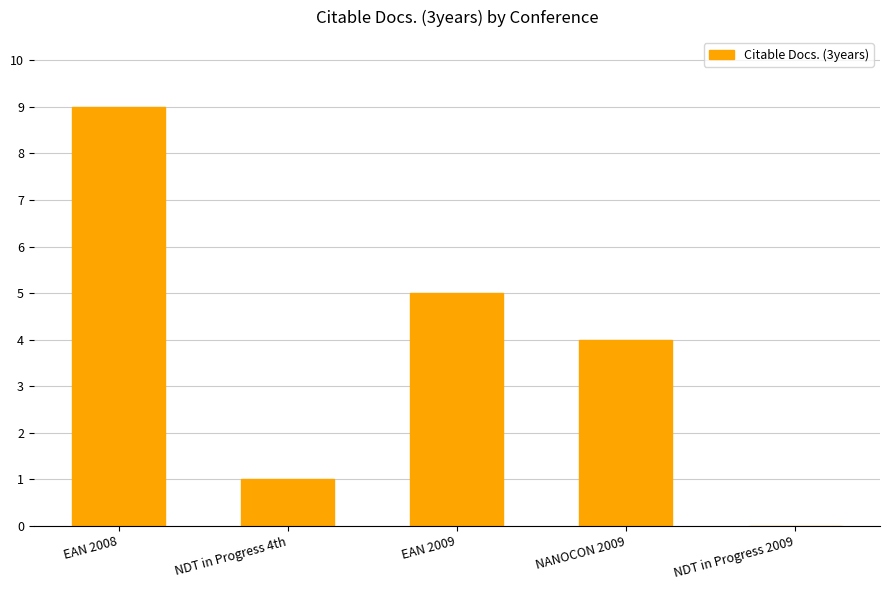

What is the sum of all values?

19